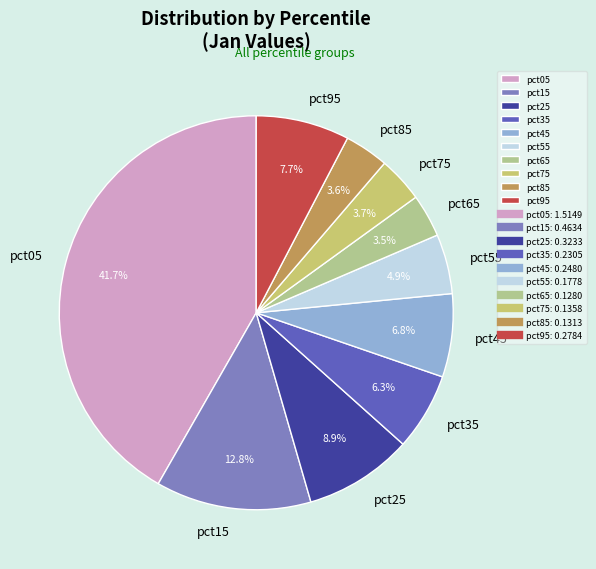

Which slice is the largest?

pct05